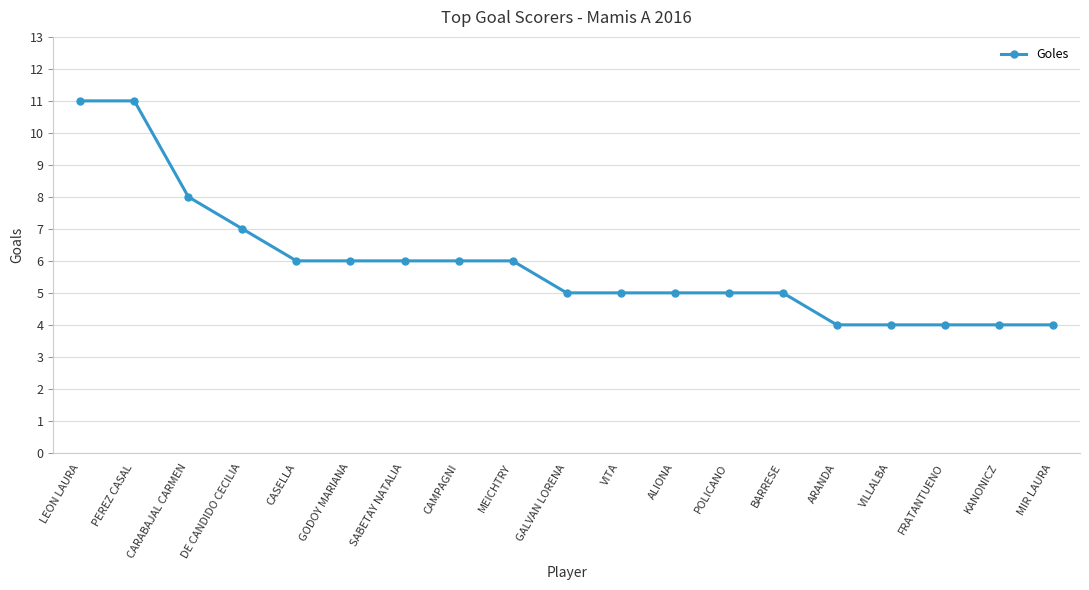

Reading left to right, list all the values displayed in this chart.

11	11	8	7	6	6	6	6	6	5	5	5	5	5	4	4	4	4	4